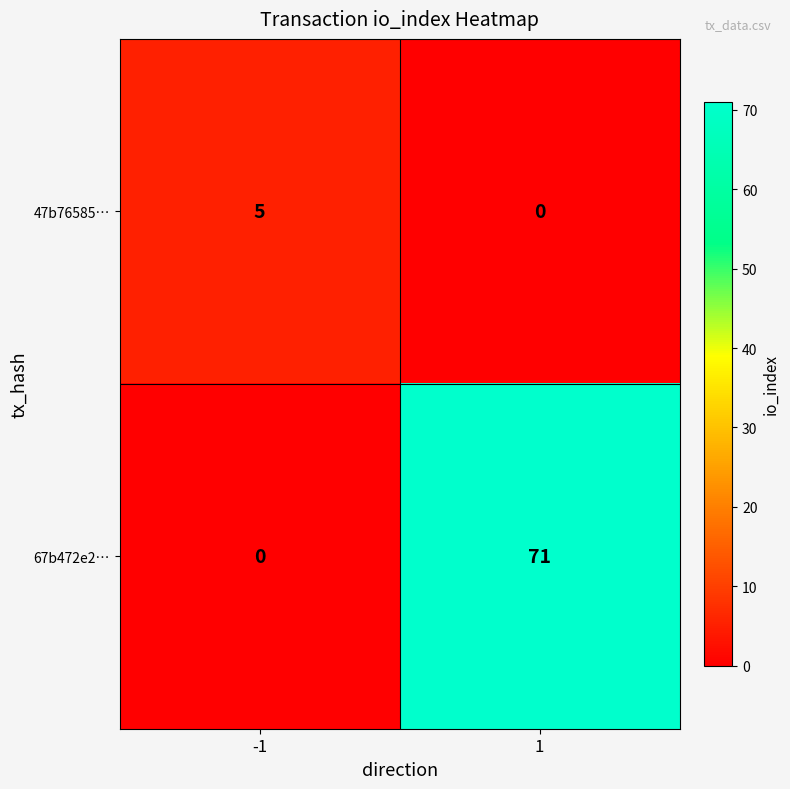

Which series has the largest total across all categories?

67b472e2…